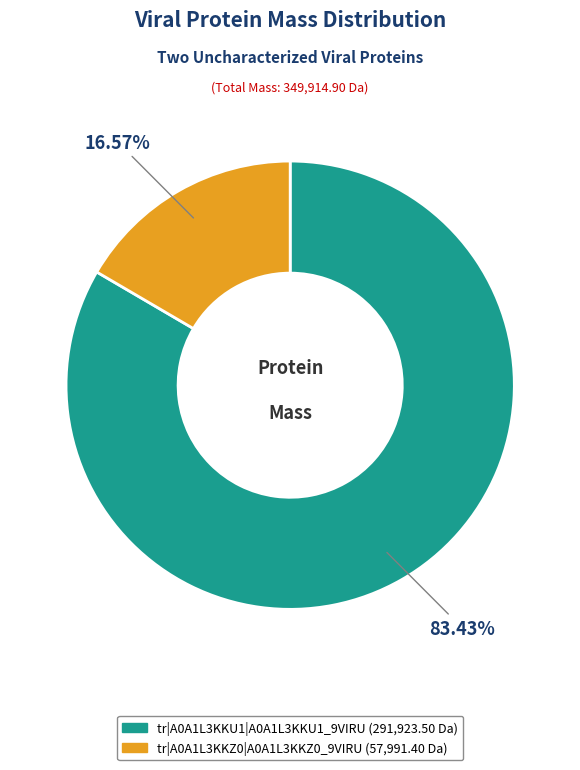

Approximately how many times larger is the value at tr|A0A1L3KKU1|A0A1L3KKU1_9VIRU compared to tr|A0A1L3KKZ0|A0A1L3KKZ0_9VIRU?

5.0